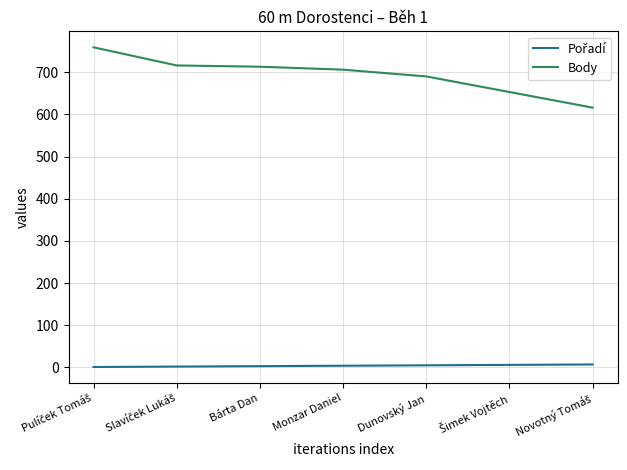

Which series has the largest total across all categories?

Body